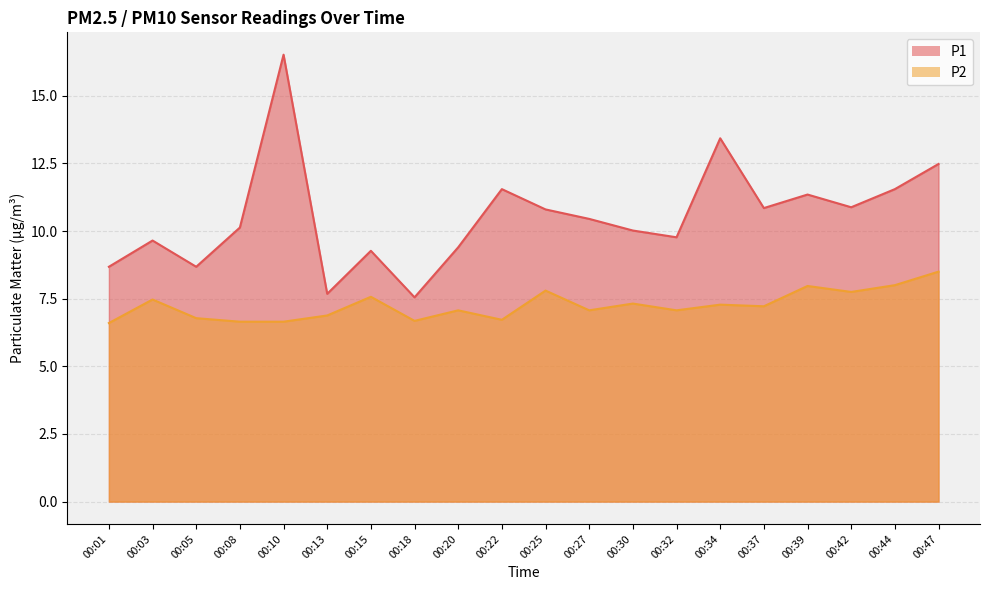

What are all the series names shown in the legend?

P1, P2